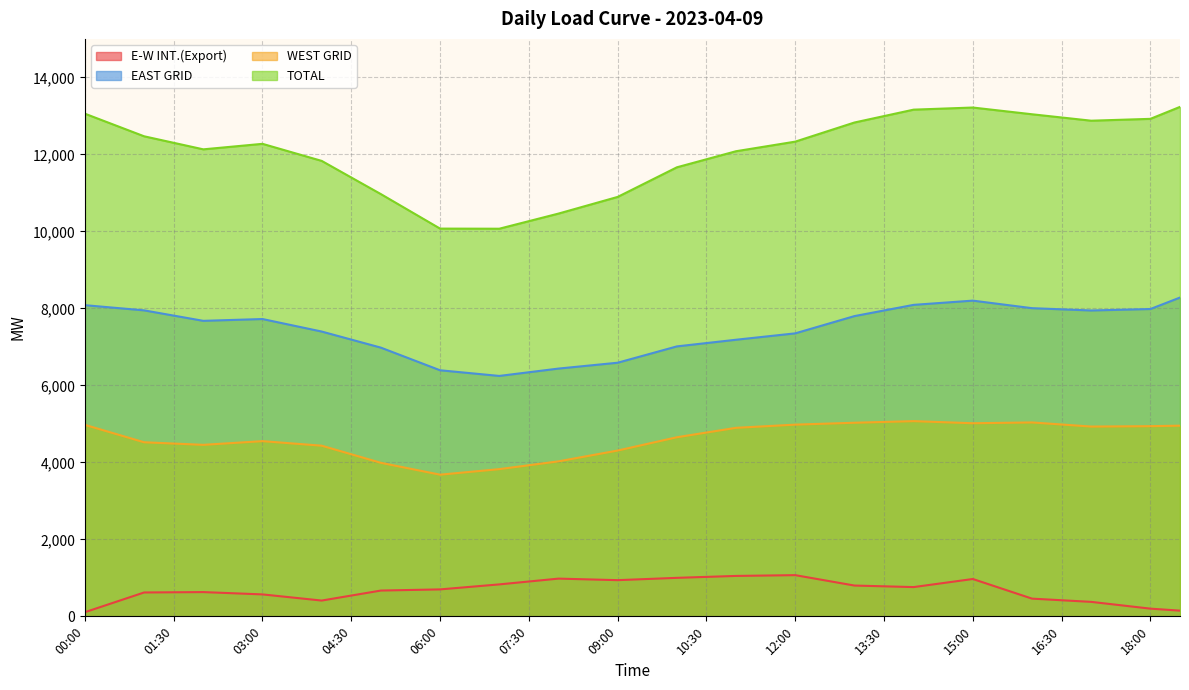

True or false: EAST GRID and TOTAL cross at least once.

False